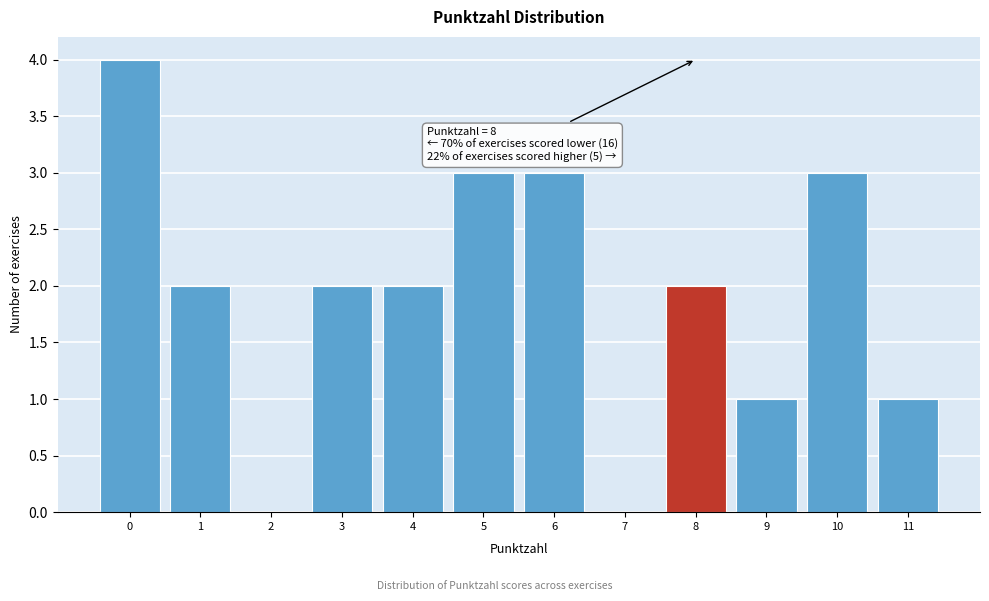

Reading left to right, transcribe all the data shown in this chart.

0=4	1=2	2=0	3=2	4=2	5=3	6=3	7=0	8=2	9=1	10=3	11=1